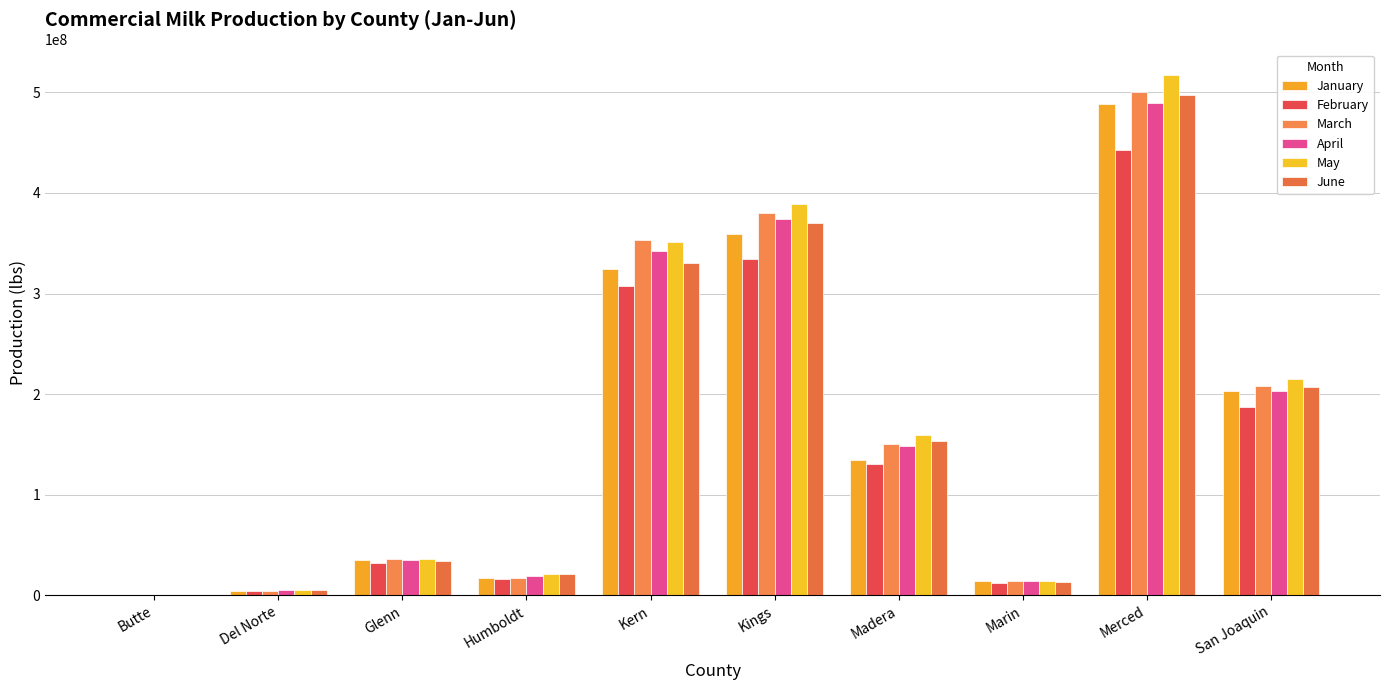

Which has a higher value, Merced or Kings?

Merced